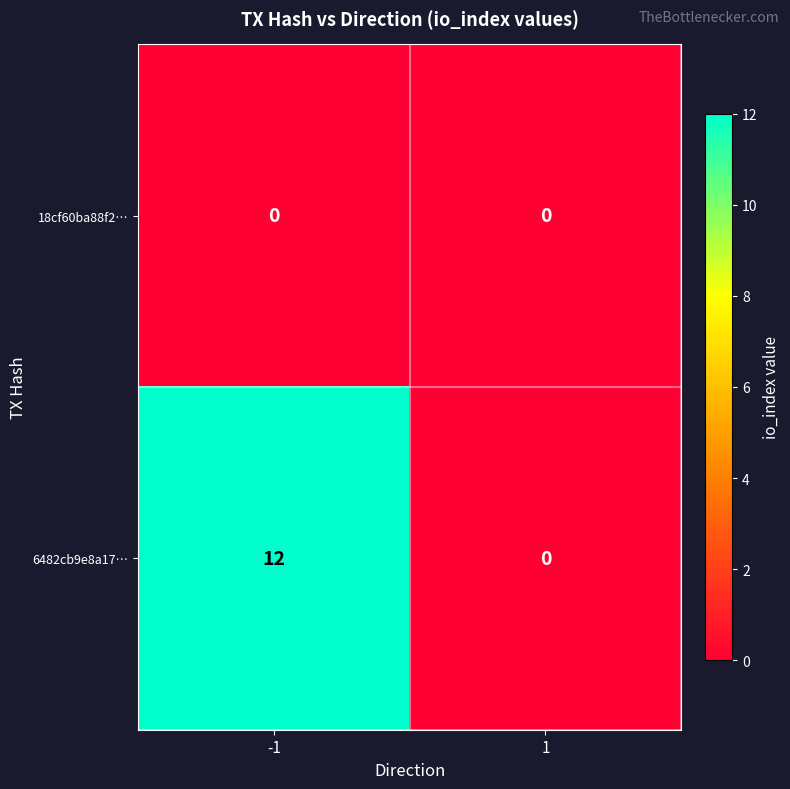

Reading right to left, extract all data points from this chart.

18cf60ba88f2…: 1=0	-1=0
6482cb9e8a17…: 1=0	-1=12